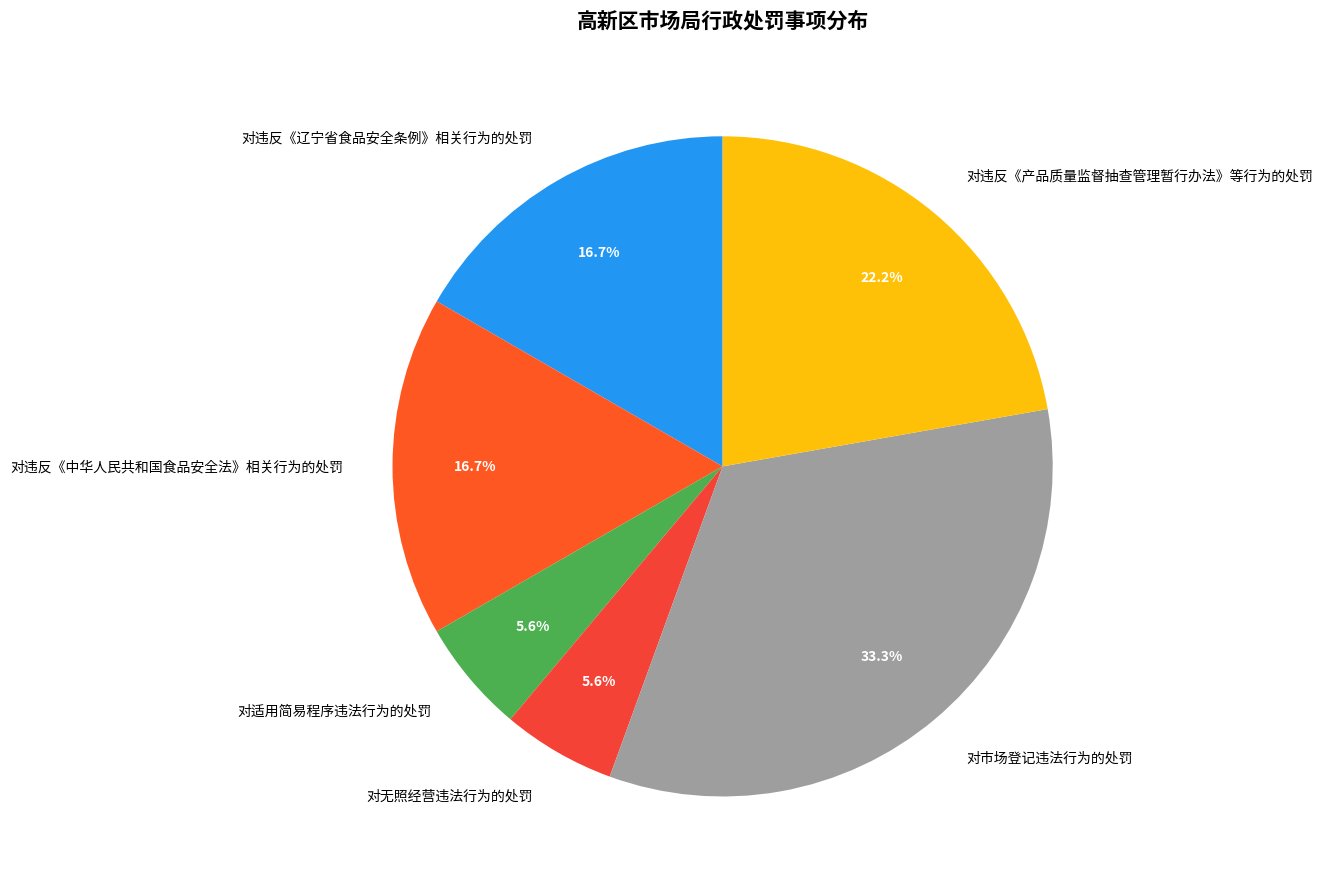

Does any single category account for the majority?

No